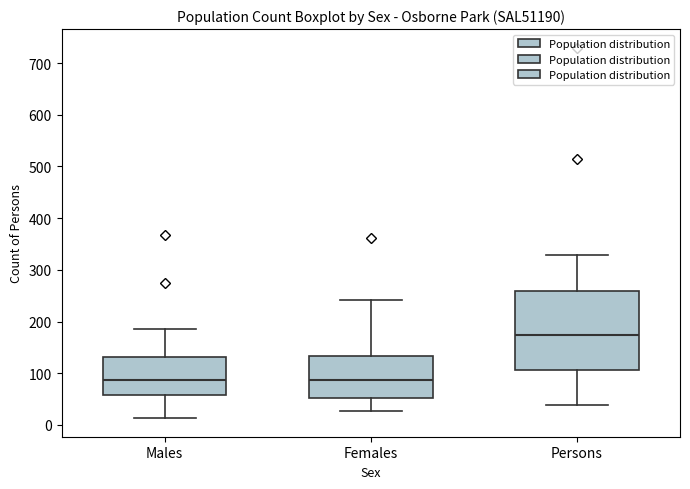

Reading left to right, transcribe this box plot: for each box, give where its median line is, the range the box spans, and where its two whiskers end, as read against the y-axis. The values are not printed on the chart, so give them approximately, as read against the axis.

Males: median 90, box 60 to 130, whiskers 10 to 190
Females: median 90, box 50 to 130, whiskers 30 to 240
Persons: median 170, box 110 to 260, whiskers 40 to 330